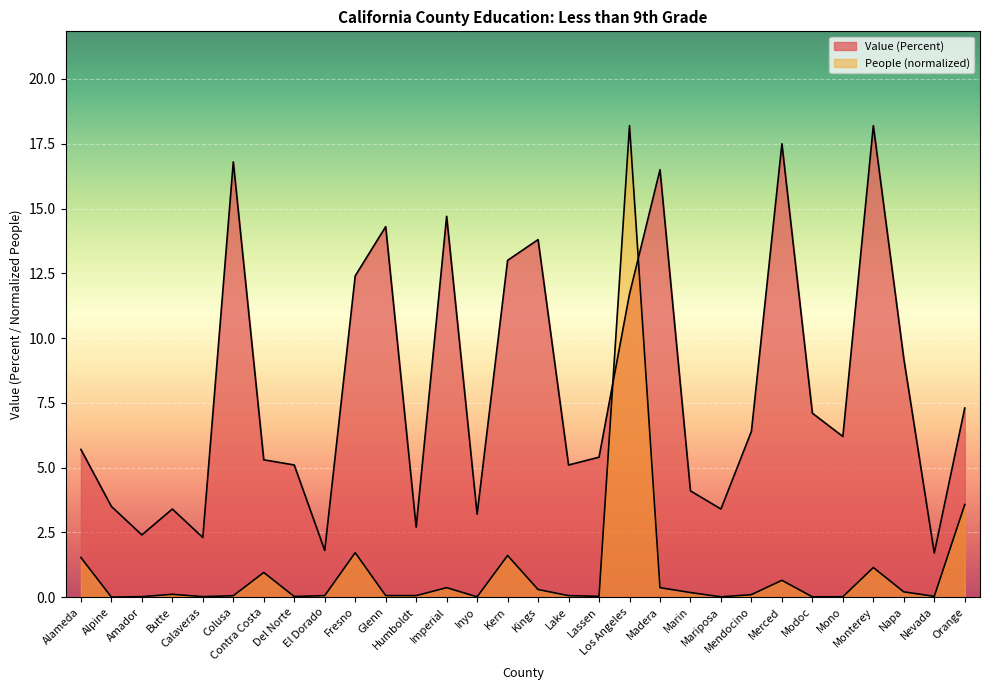

What is the spread (max minus min) of values at Napa?

9.0